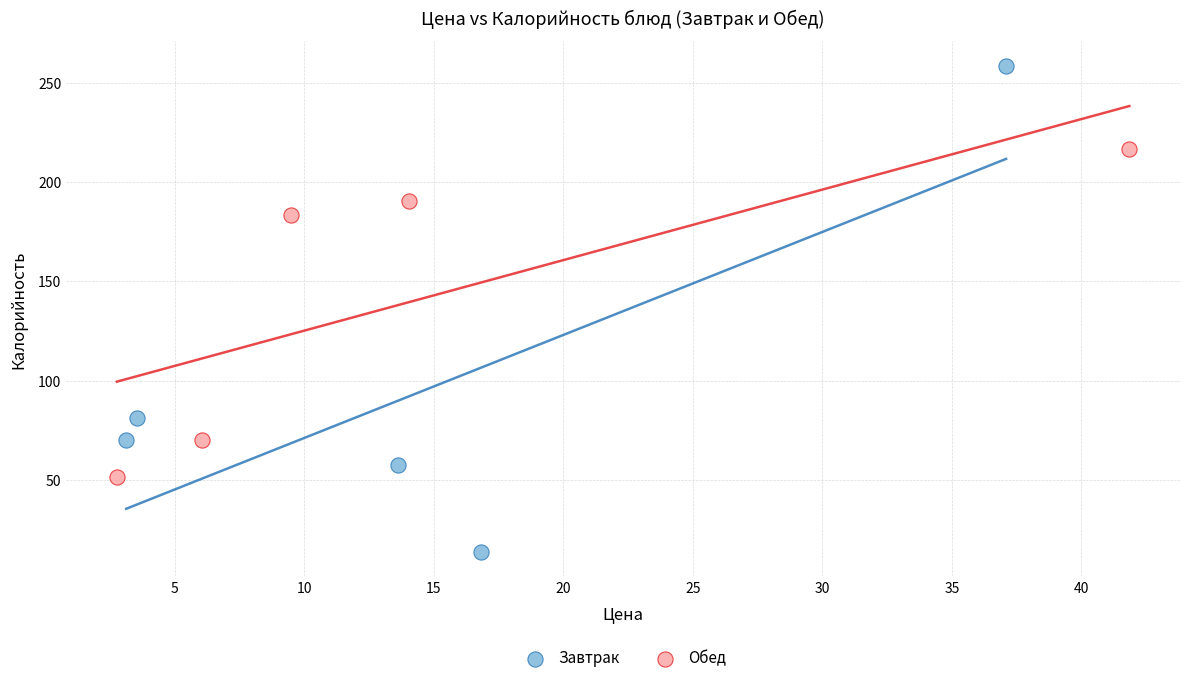

Which series contains the lowest Y value?

Завтрак